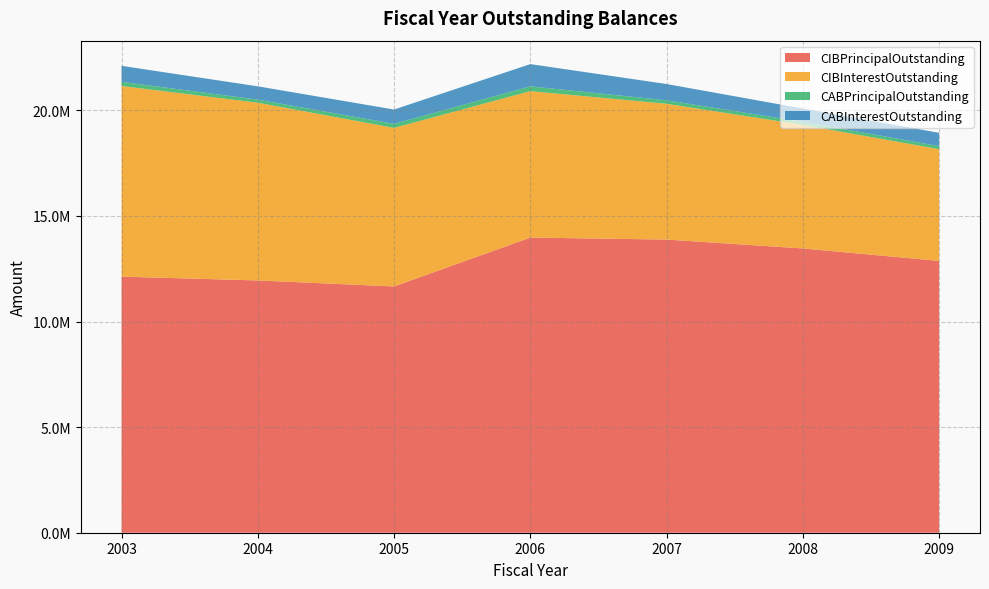

Reading right to left, what are all the values shown in this chart?

CIBPrincipalOutstanding: 2009=12870000.0	2008=13460000.0	2007=13880000.0	2006=13975000.0	2005=11660000.0	2004=11945000.0	2003=12125000.0
CIBInterestOutstanding: 2009=5290120.6	2008=5850033.2	2007=6430313.2	2006=6933915.1	2005=7508422.6	2004=8416068.0	2003=9026276.8
CABPrincipalOutstanding: 2009=144994.4	2008=144994.4	2007=164799.2	2006=226303.4	2005=191729.3	2004=146028.5	2003=198485.9
CABInterestOutstanding: 2009=630005.6	2008=630005.6	2007=770200.8	2006=1053696.6	2005=678270.7	2004=628971.5	2003=756514.1